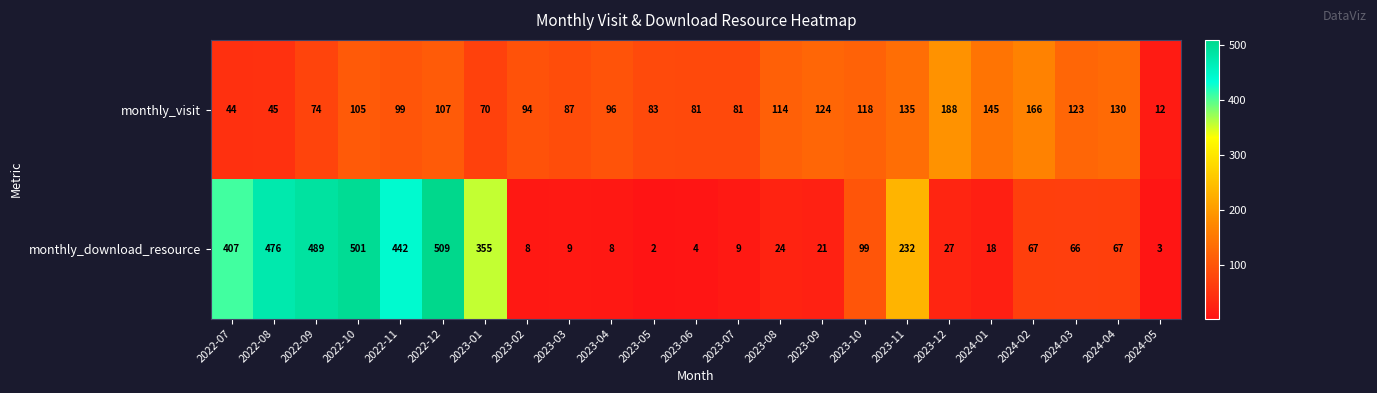

What is the difference between the monthly_visit values at 2023-07 and 2023-09?

43